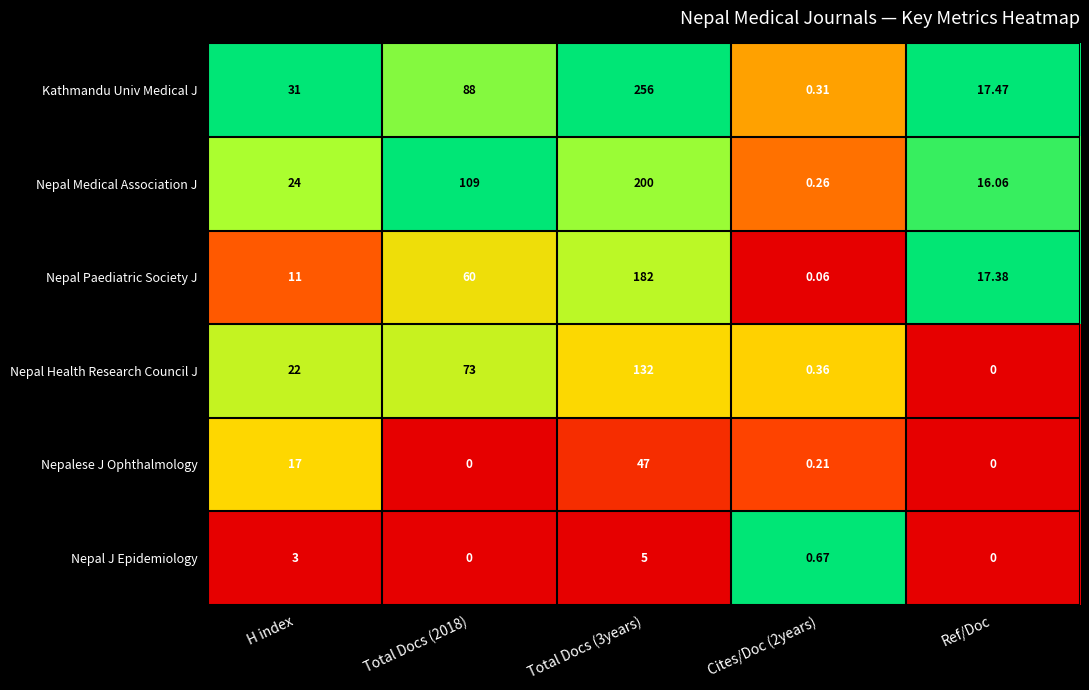

At which label is Nepalese J Ophthalmology closest to 23?

H index